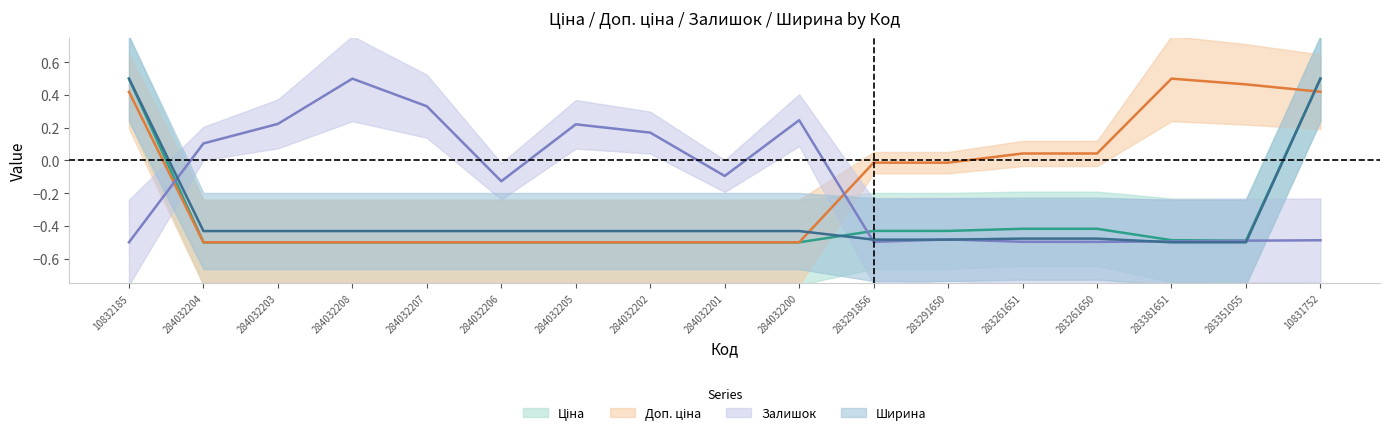

What is the value of the Залишок point at the 10th from the left?

0.2